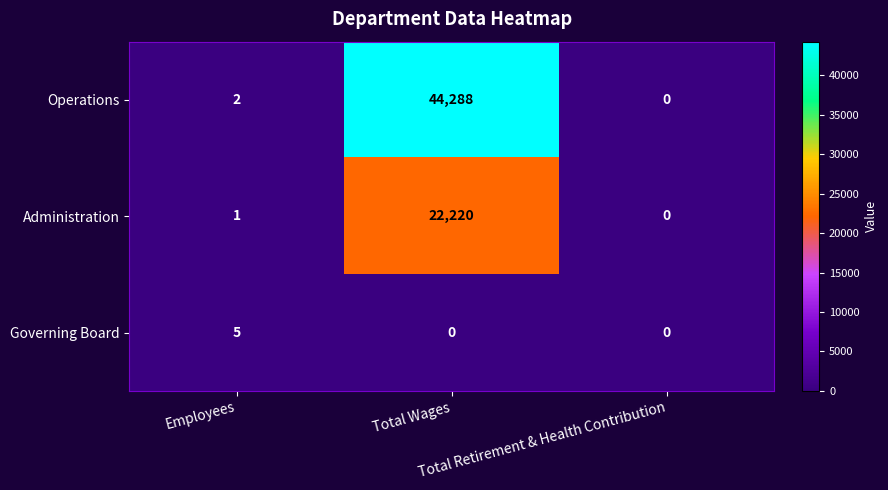

What is the maximum value shown in the chart?

44288